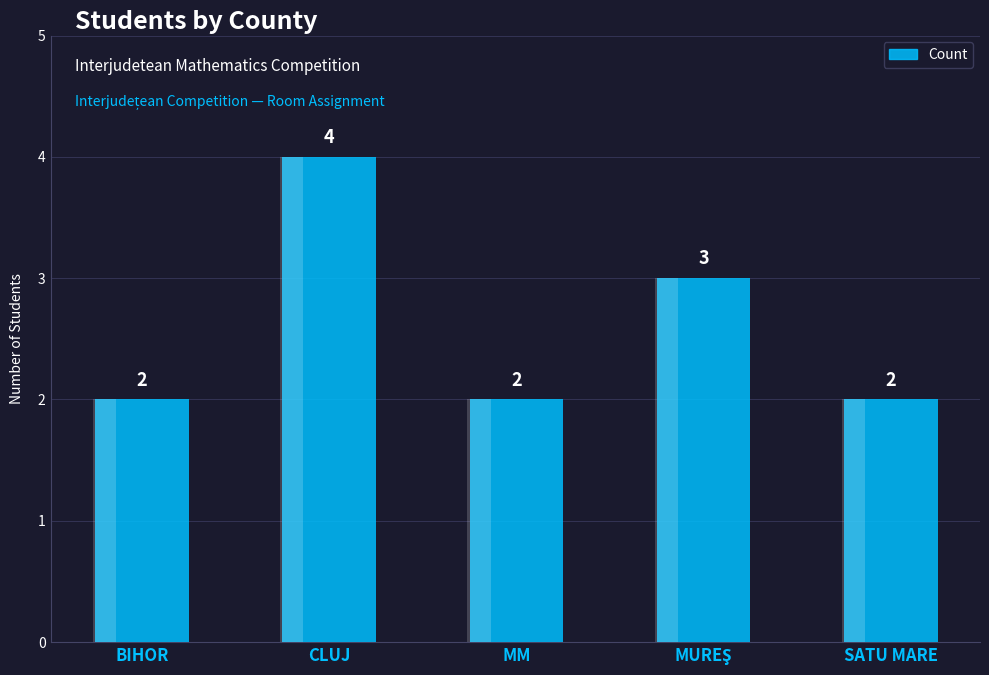

Is it true that the value at CLUJ is 2?

False